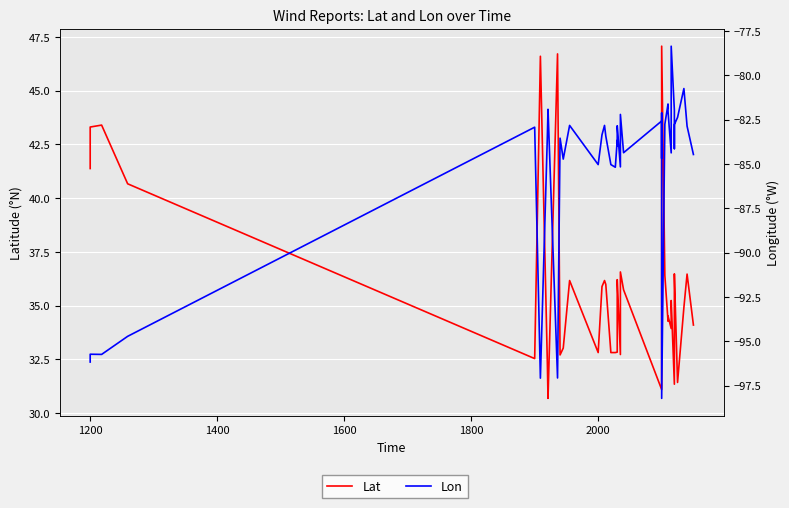

Which series has the largest total across all categories?

Lat